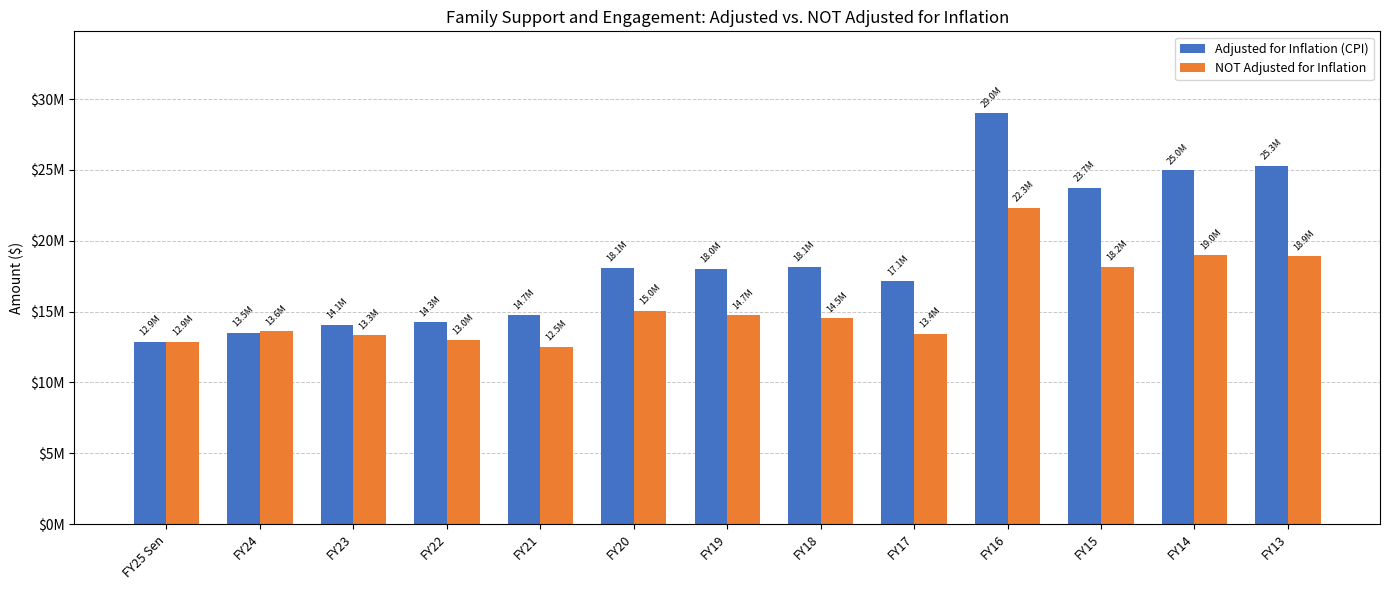

Does the chart contain stacked bars?

No